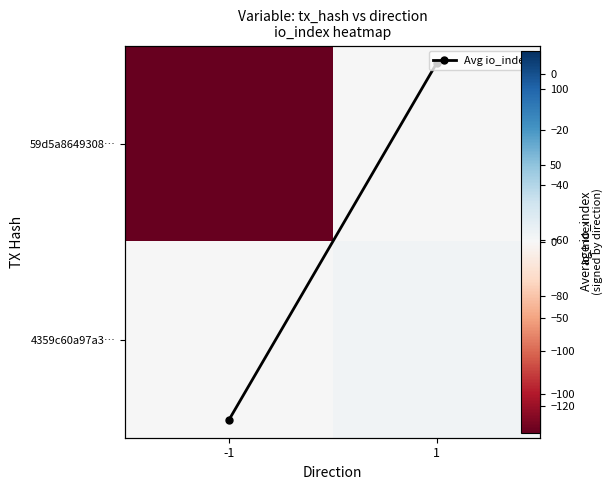

What is the sum of all 59d5a8649308… values?

-125